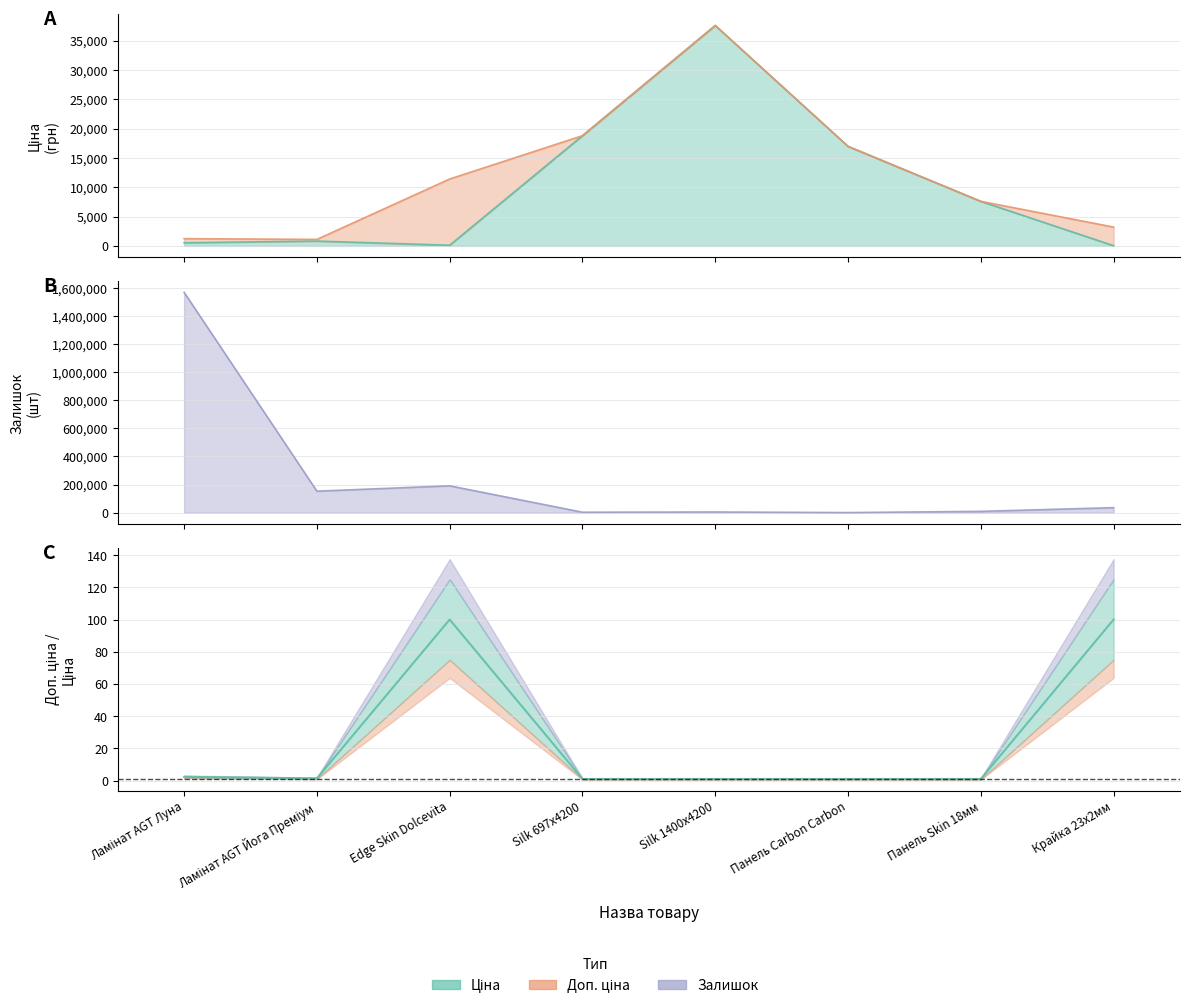

True or false: Ціна has more than 0 interior local peaks.

True